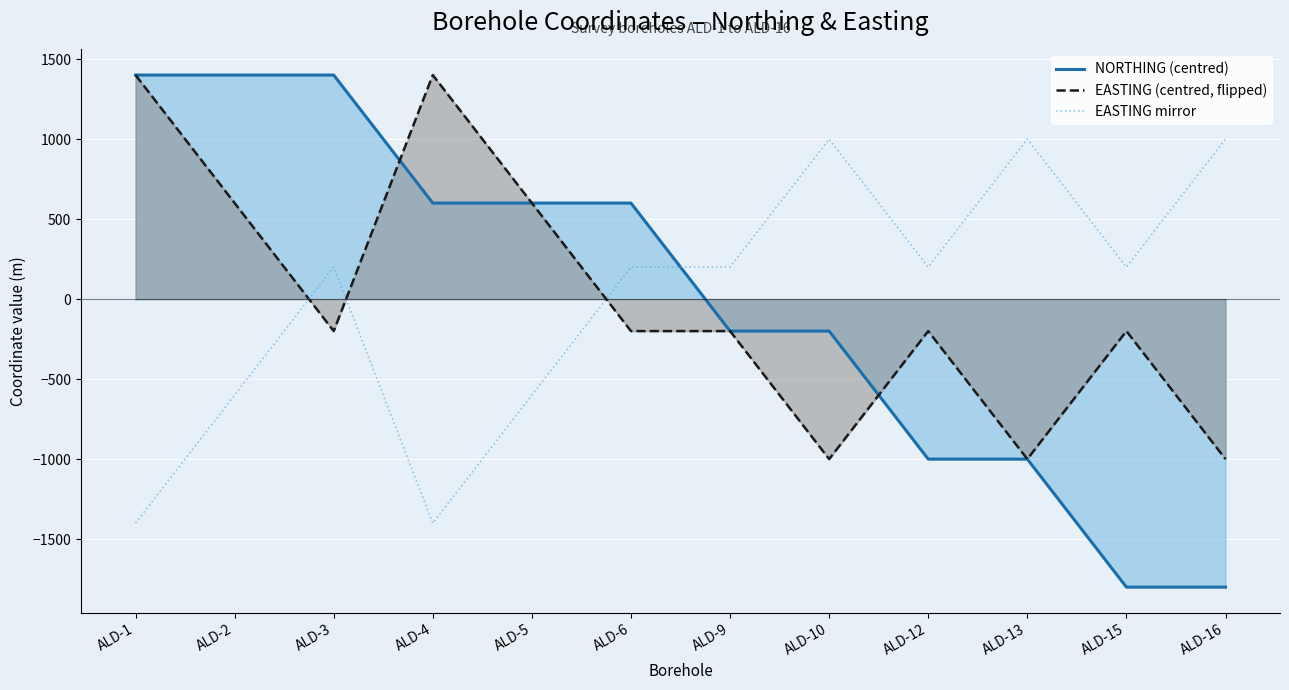

The EASTING mirror series shows 1000 at ALD-13. True or false?

True